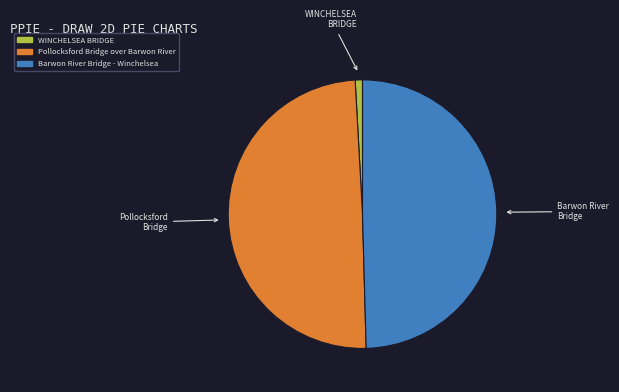

Is Barwon River Bridge the majority of the pie?

No